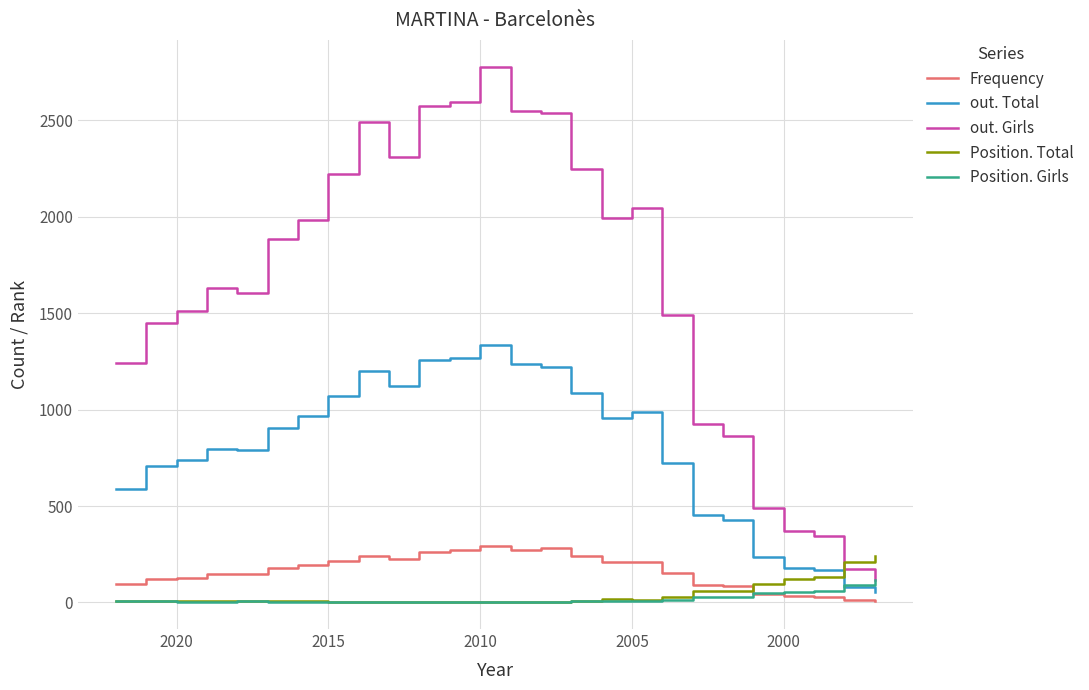

Which series changed the most between 2015 and 2020?

out. Girls